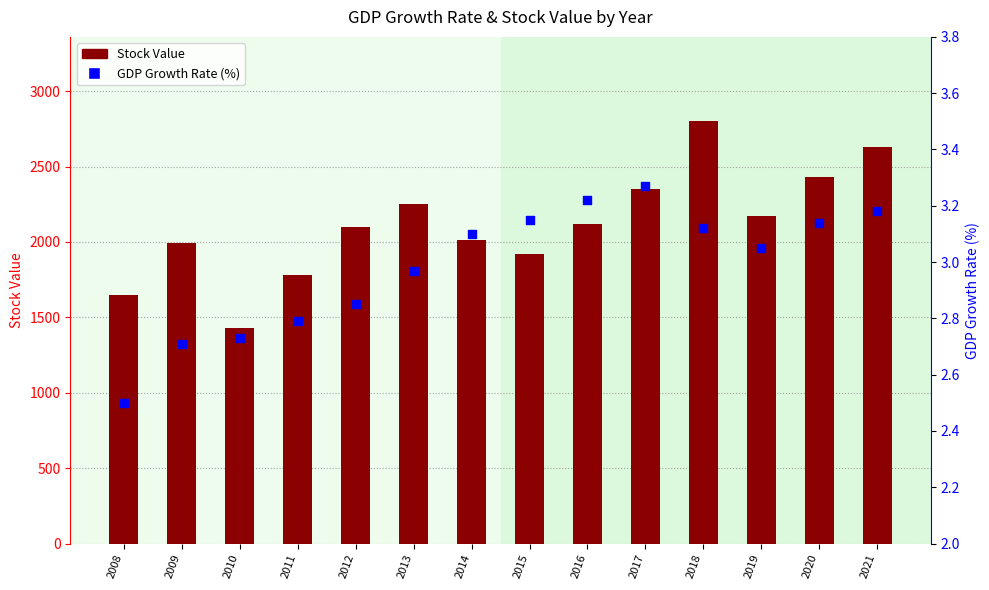

Which series has the largest total across all categories?

Stock Value